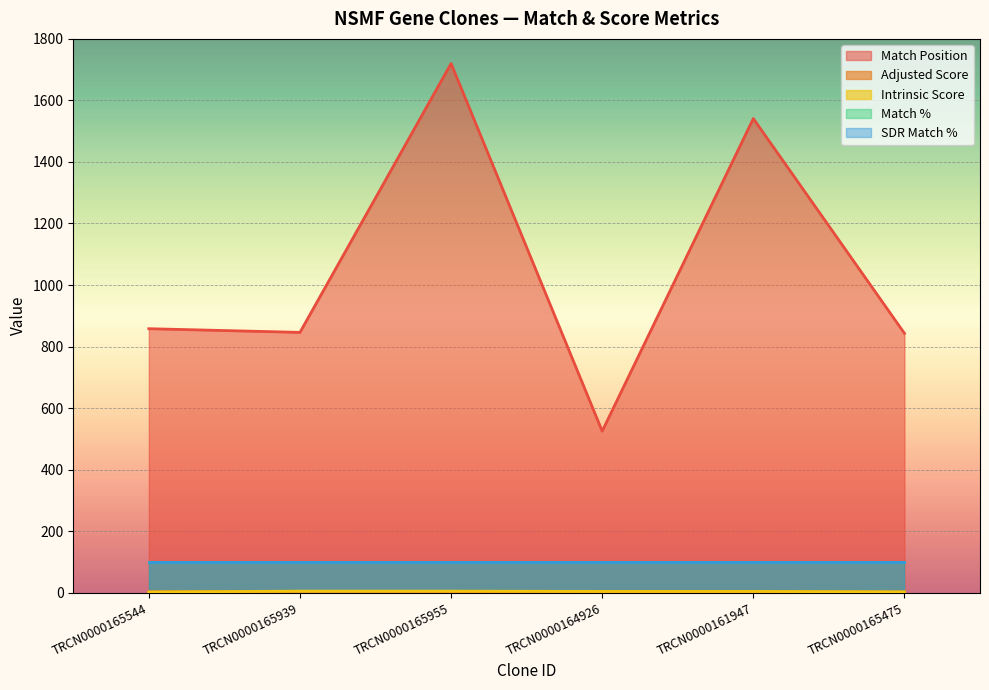

What is the spread (max minus min) of values at TRCN0000161947?

1538.2